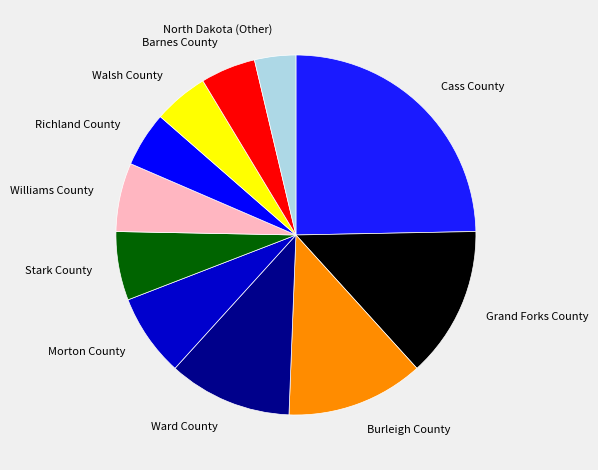

Count the number of slices in the pie.

11